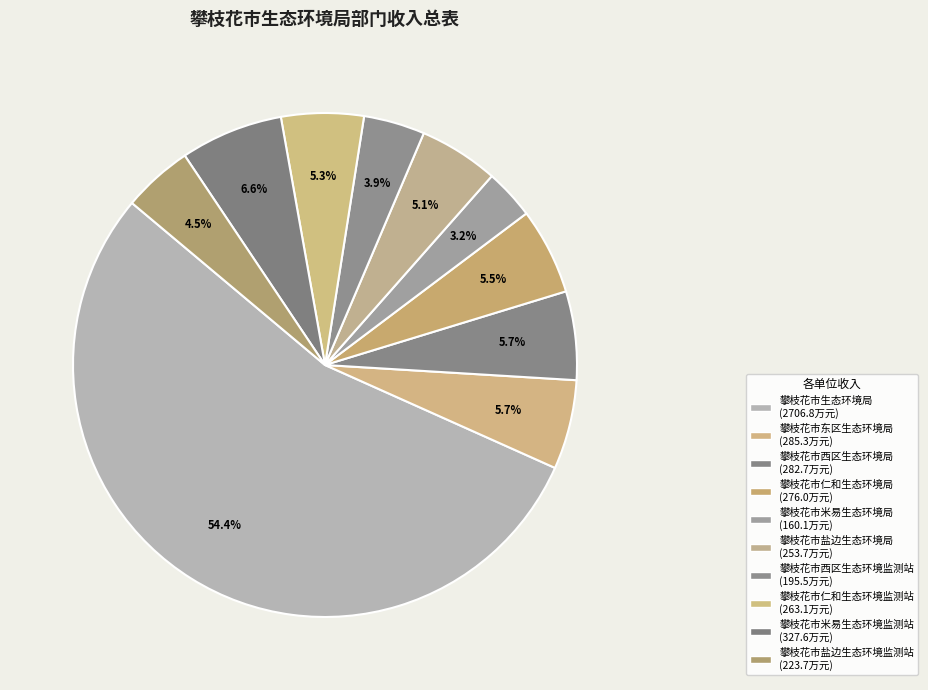

To the nearest percent, what portion does 攀枝花市东区生态环境局 represent?

6%